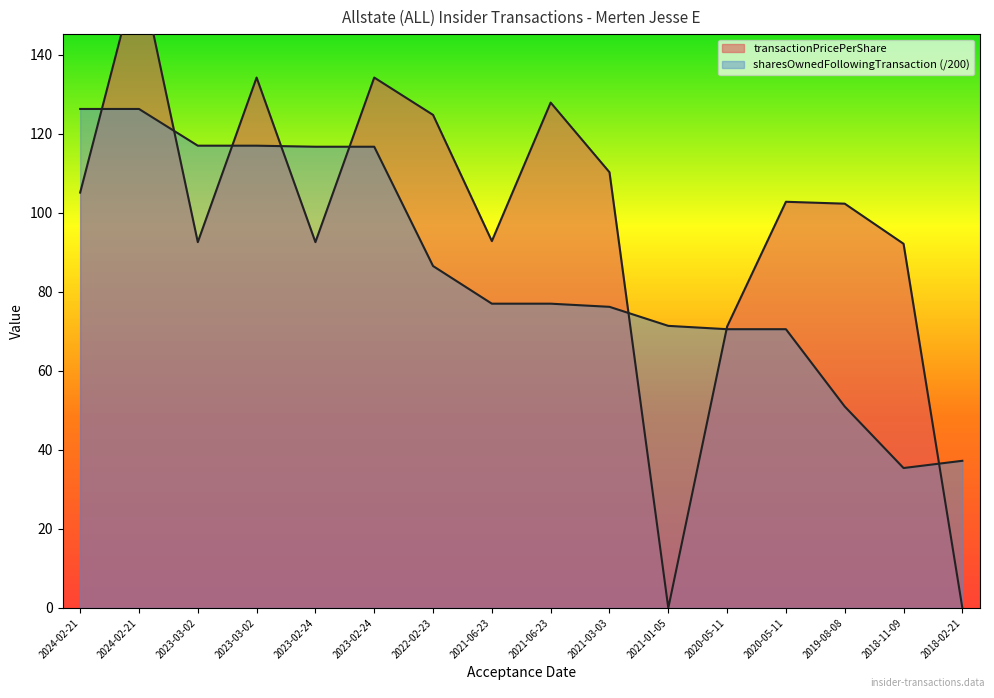

At which category is the sum across all series the highest?

2024-02-21